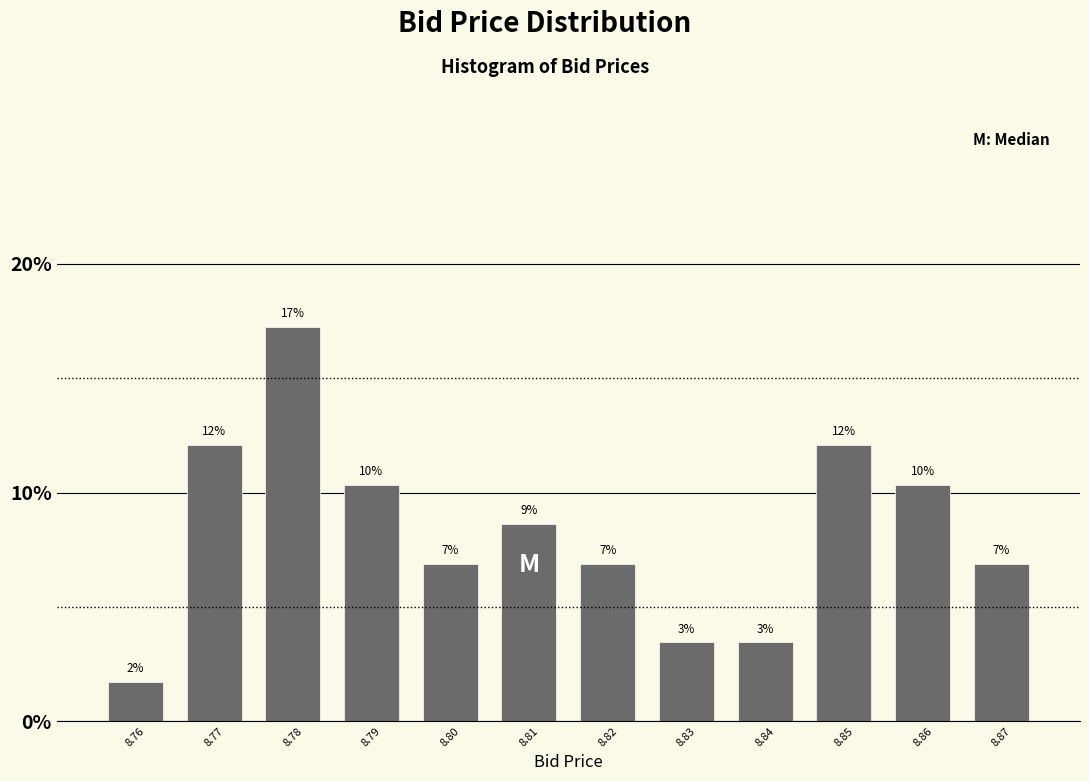

How many bars are there in total?

12